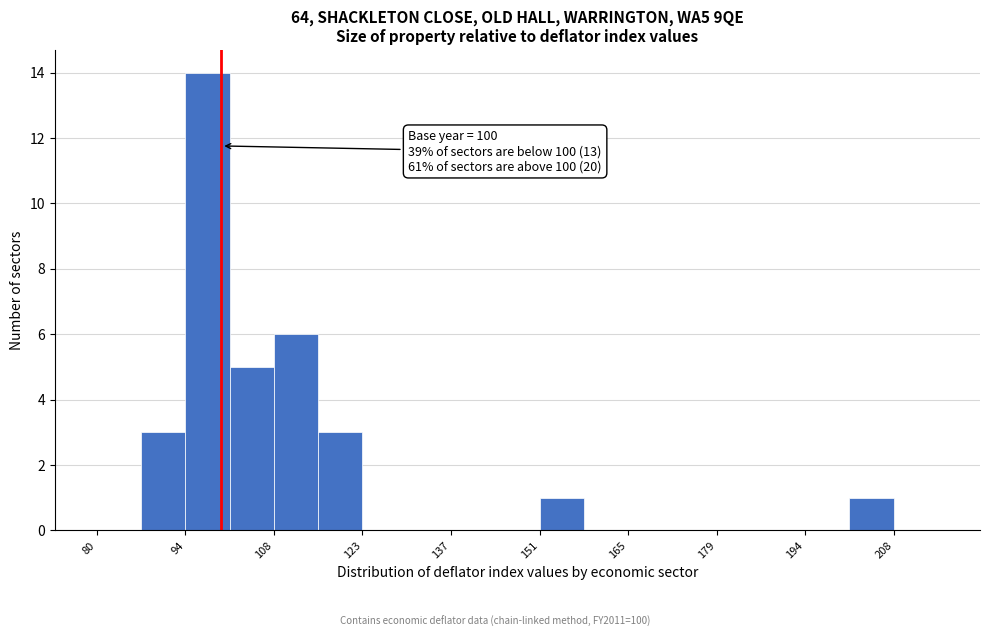

Around what value on the x-axis is the tallest bar? Give the approximate position of its centre, as read against the axis.

98